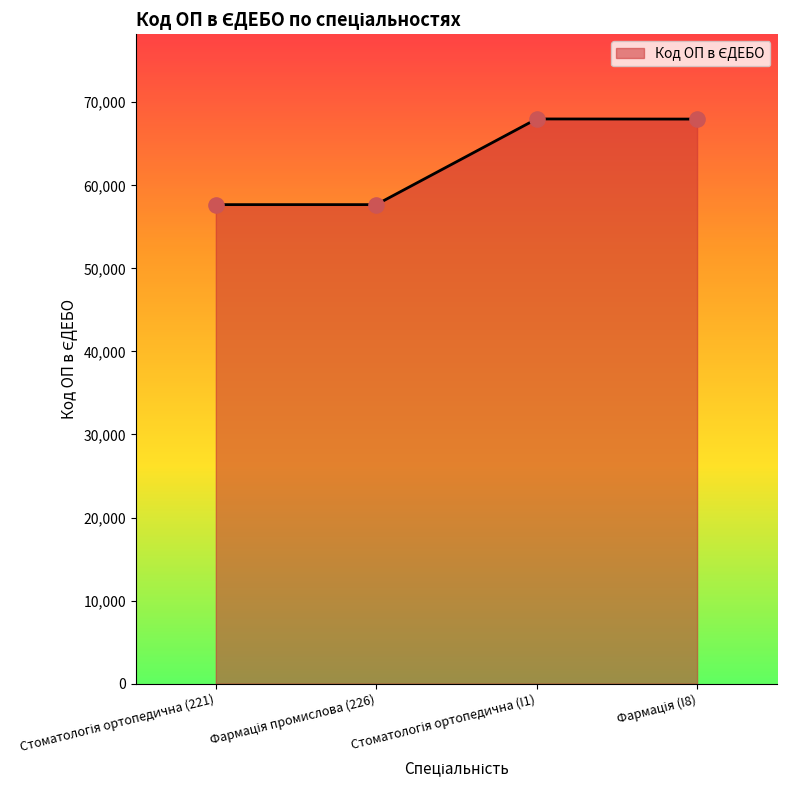

What is the smallest value displayed?

57675